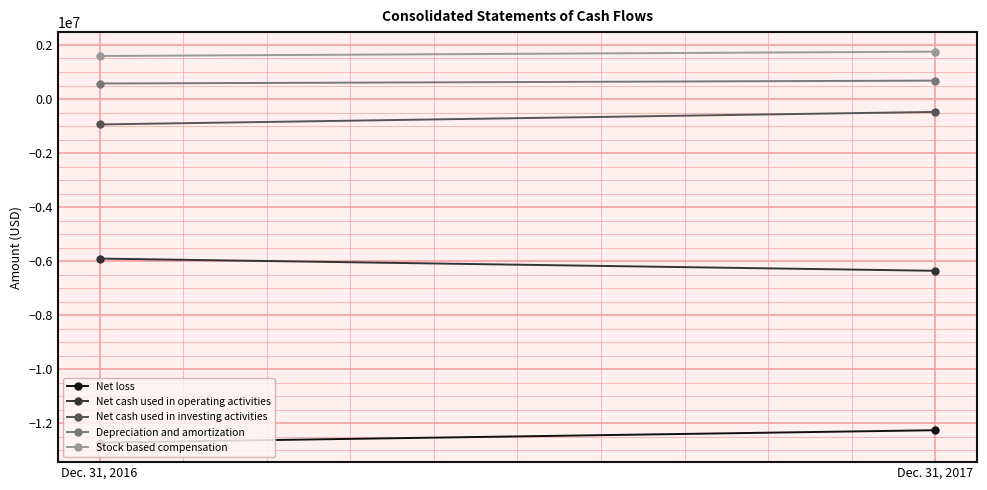

Count the number of data series in this chart.

5